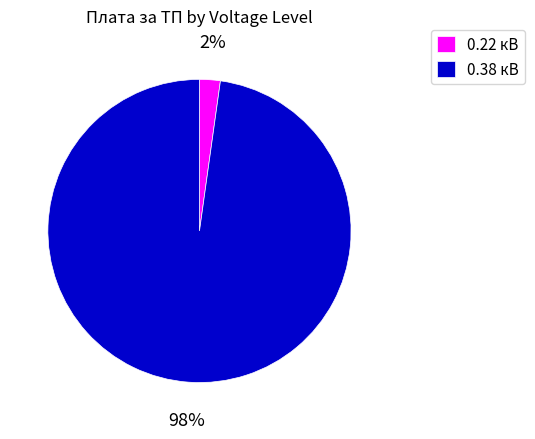

Do 0.22 кВ and 0.38 кВ together represent more than half of the pie?

Yes